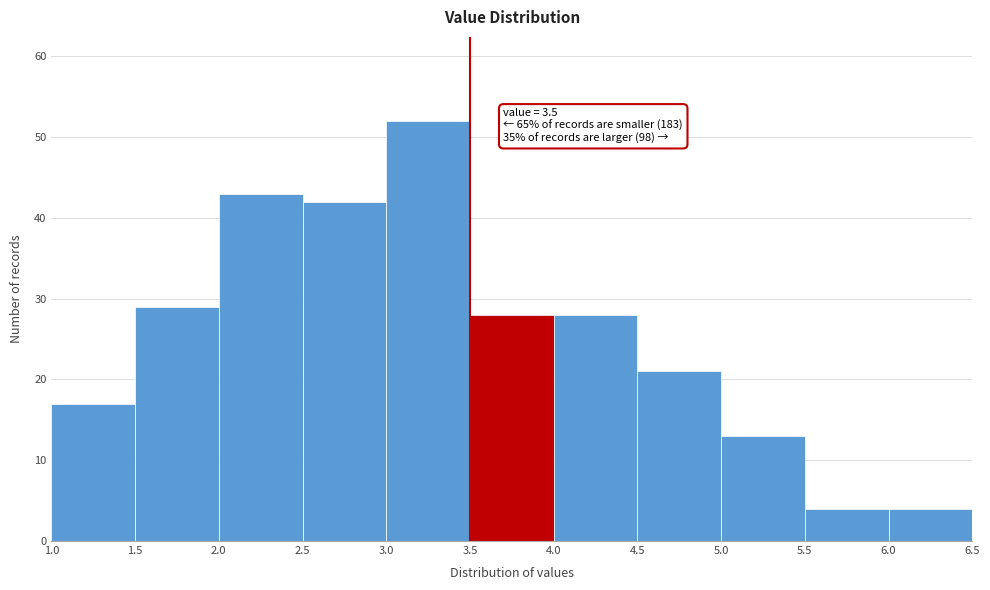

Which range on the x-axis has the tallest bar?

3.0 to 3.5